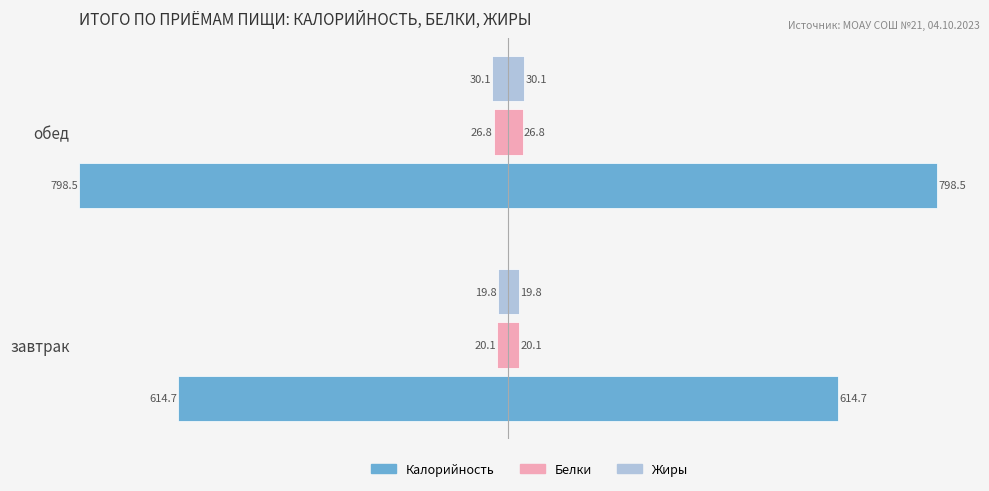

Which series has the largest range (max minus min)?

Калорийность